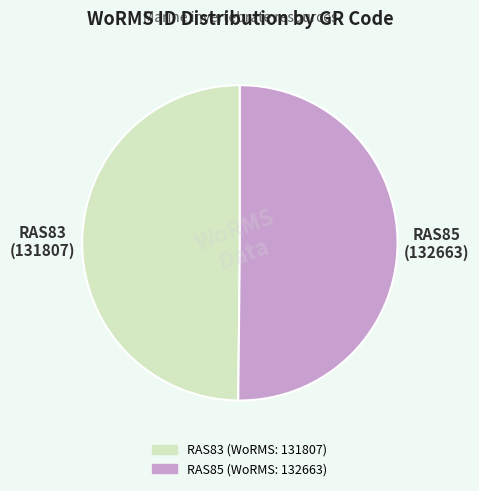

Count the number of slices in the pie.

2